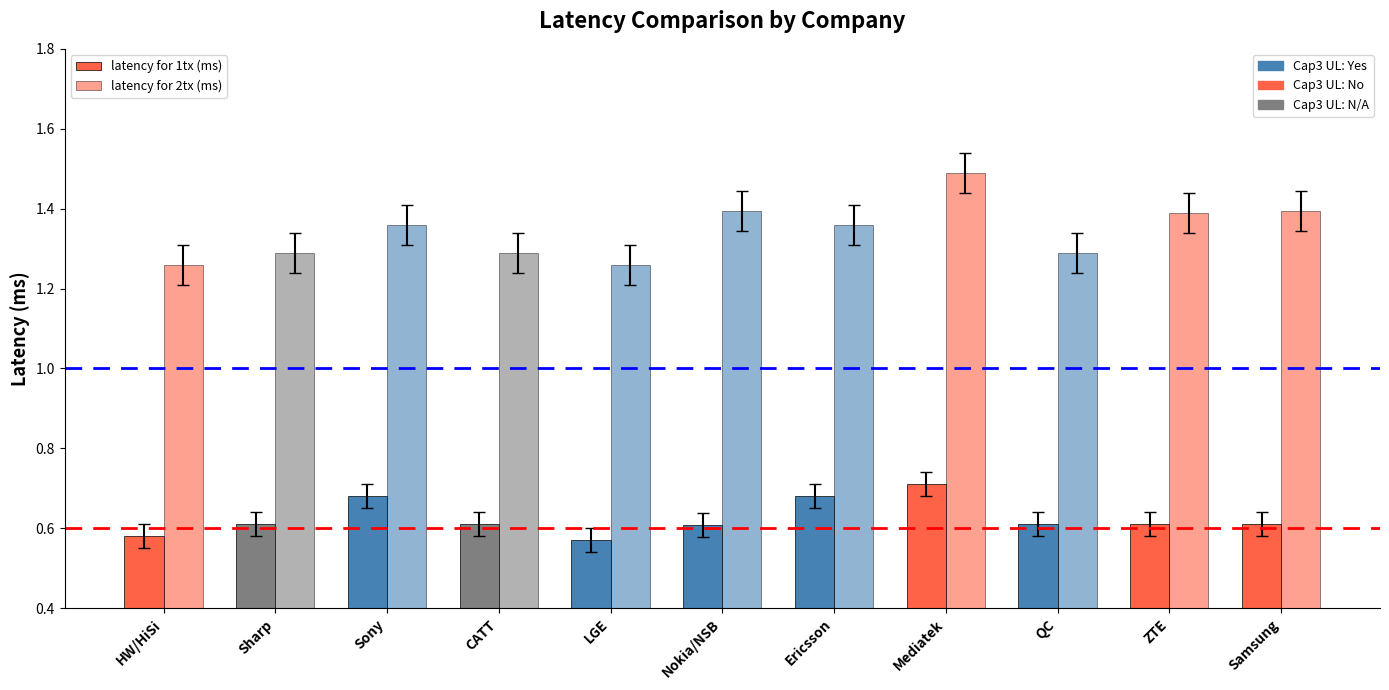

What is the smallest value displayed?

0.6